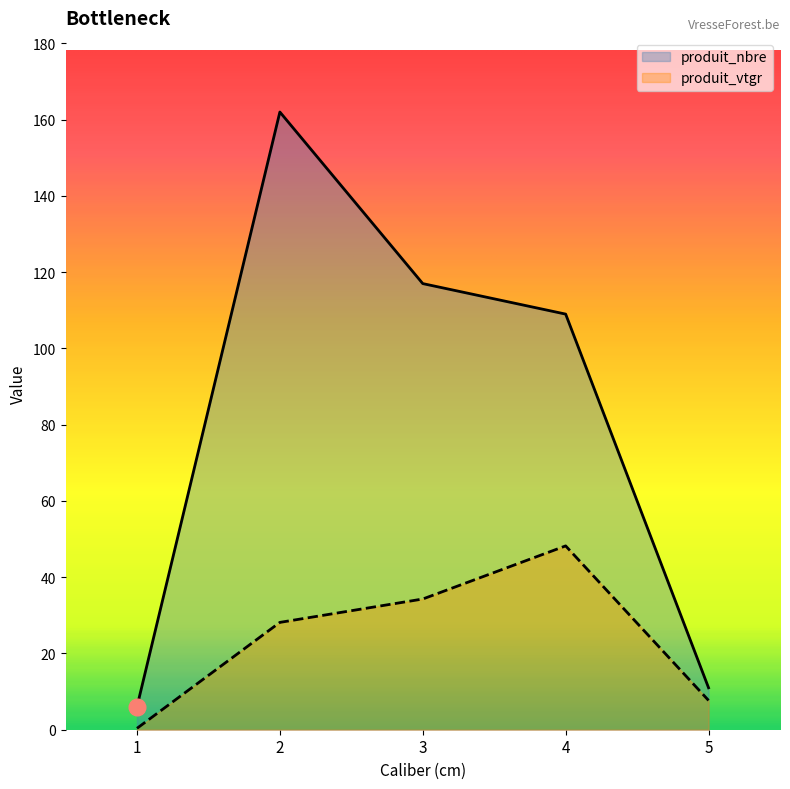

The produit_vtgr series shows 34.3 at 3. True or false?

True